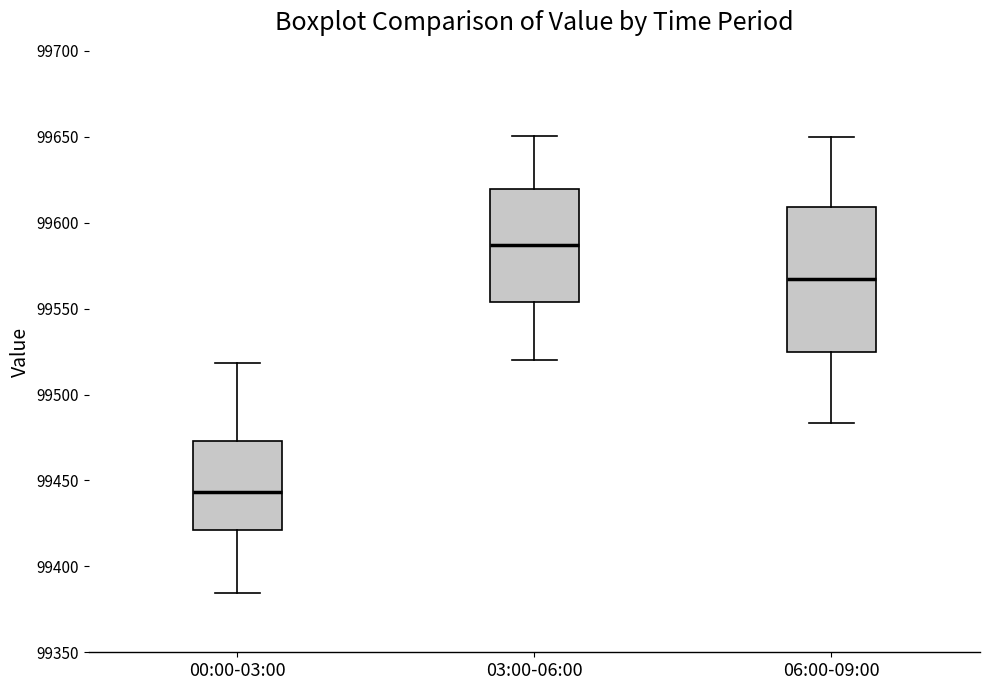

Reading left to right, read every box against the y-axis: the position of its median line, the range the box covers, and the ends of its whiskers. The values are not printed on the chart, so give them approximately, as read against the axis.

00:00-03:00: median 99445, box 99420 to 99475, whiskers 99385 to 99520
03:00-06:00: median 99585, box 99555 to 99620, whiskers 99520 to 99650
06:00-09:00: median 99565, box 99525 to 99610, whiskers 99485 to 99650